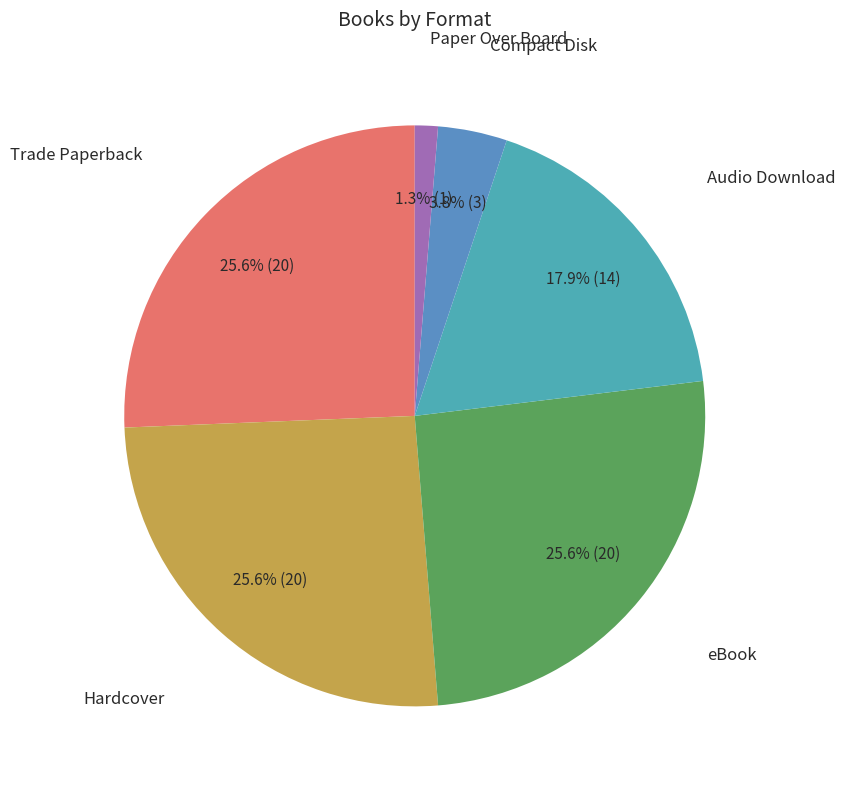

Which slice is the smallest?

Paper Over Board